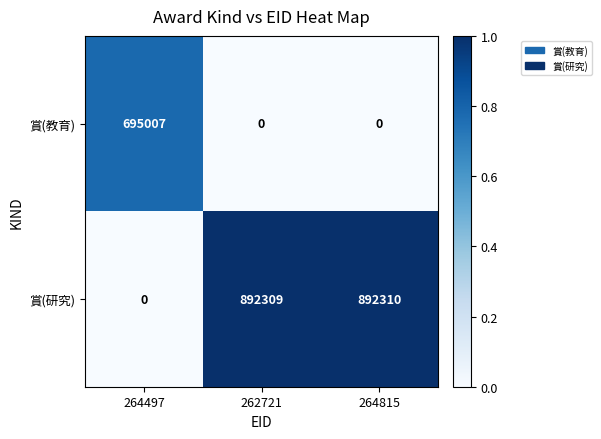

What is the spread (max minus min) of values at 264497?

695007